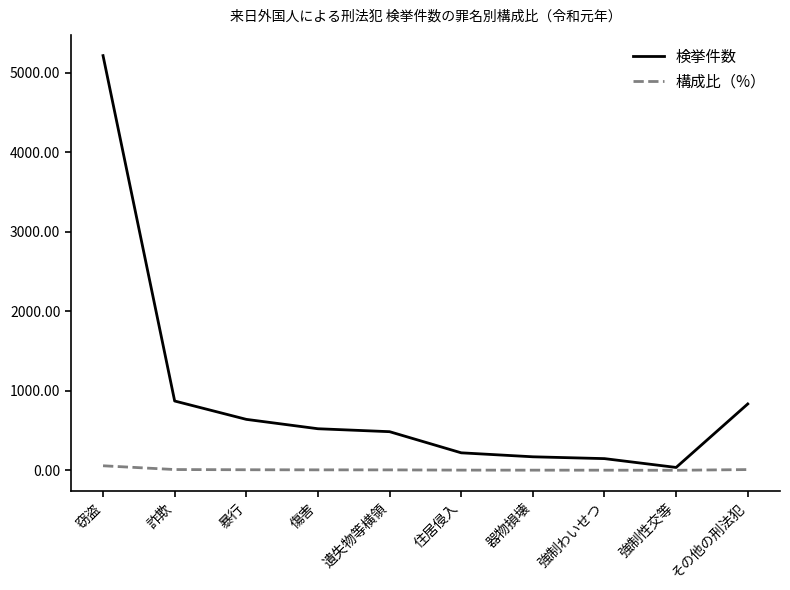

What is the sum of all 検挙件数 values?

9148.0